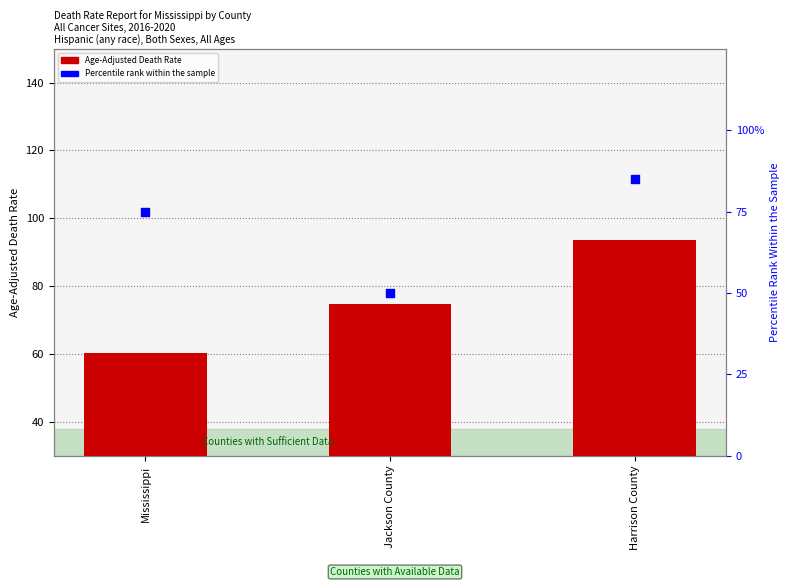

What is the total value across all series at Harrison County?

178.6